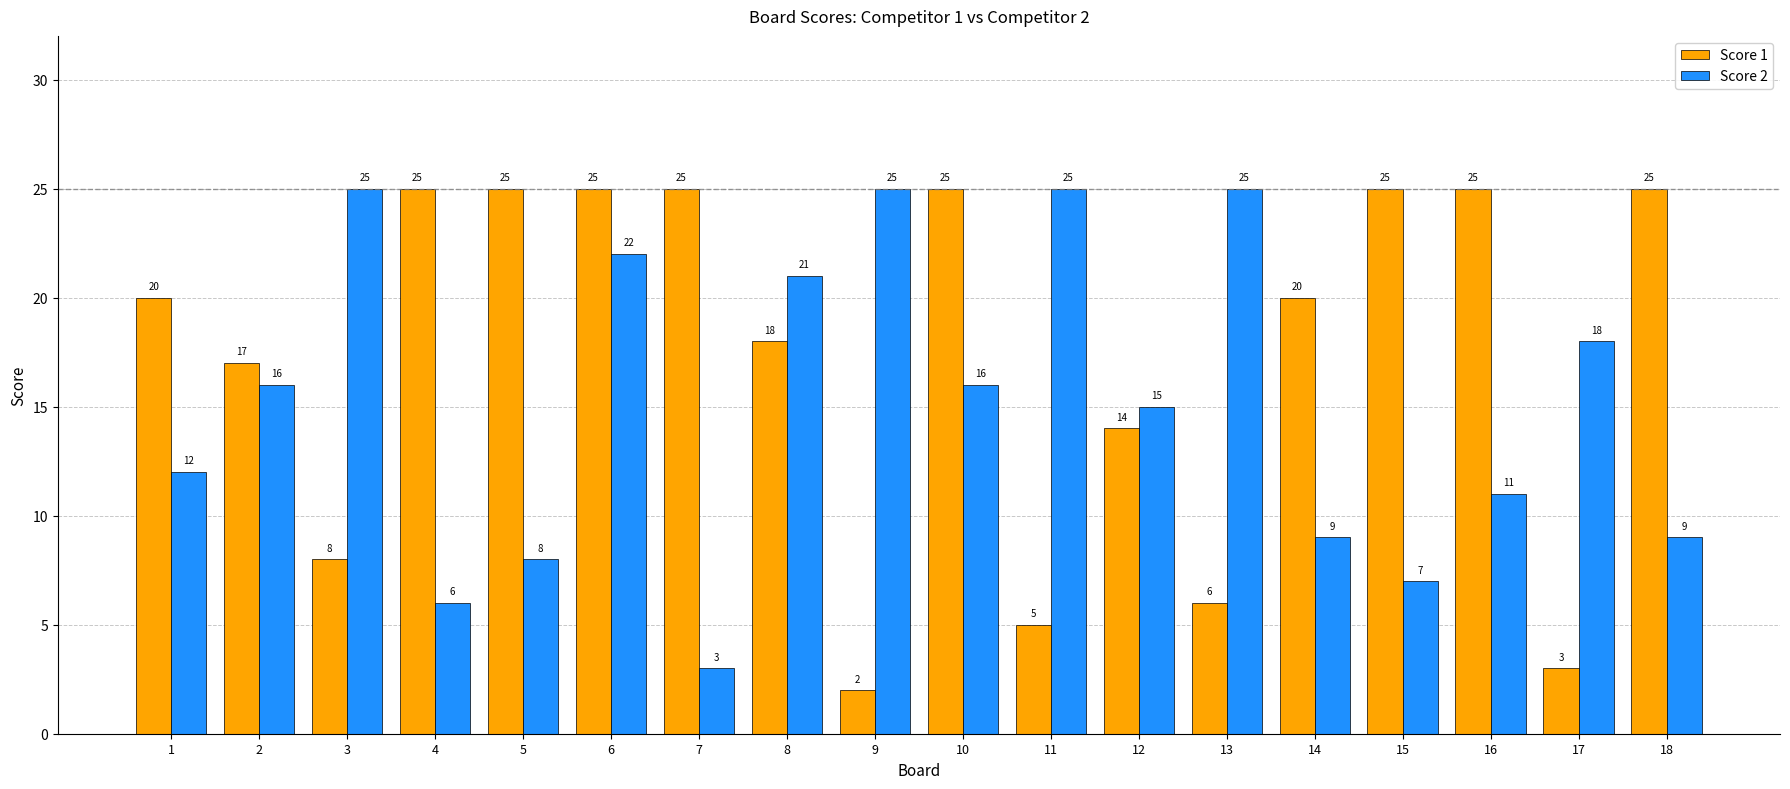

At 8, list the series in order from largest to smallest.

Score 2, Score 1